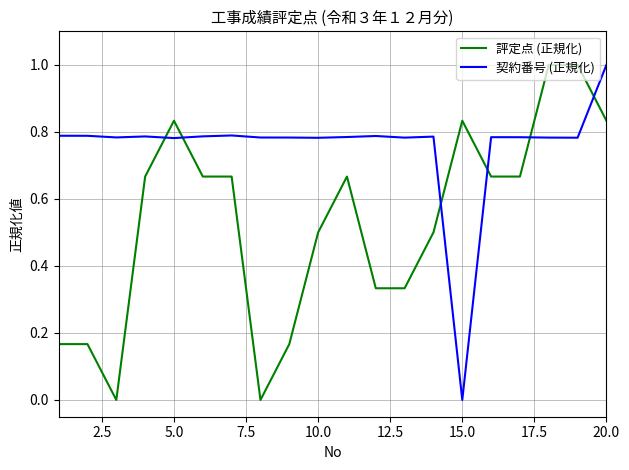

How many times do 契約番号 (正規化) and 評定点 (正規化) cross each other?

6